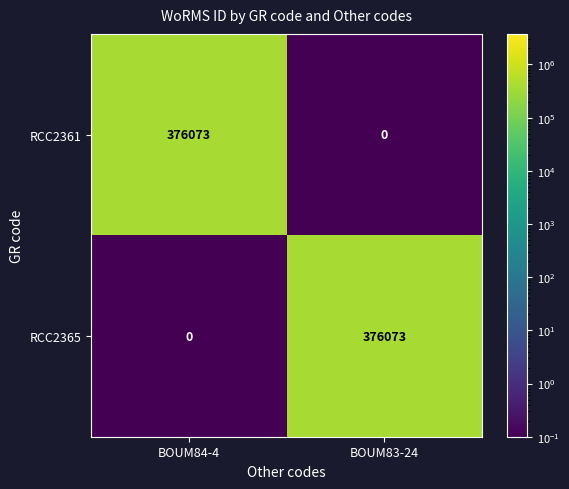

What is the total value across all series at BOUM83-24?

376073